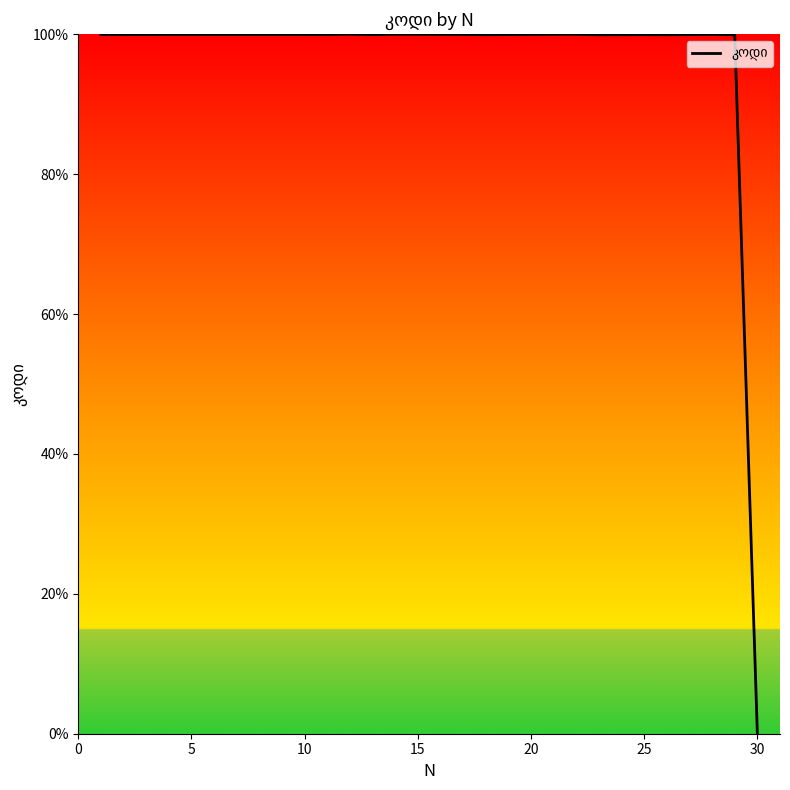

What is the difference between the maximum and minimum values?

100.0